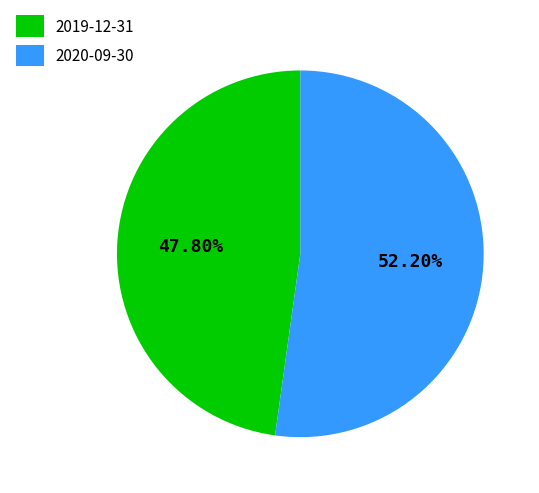

Rank the categories by value from lowest to highest.

2019-12-31, 2020-09-30